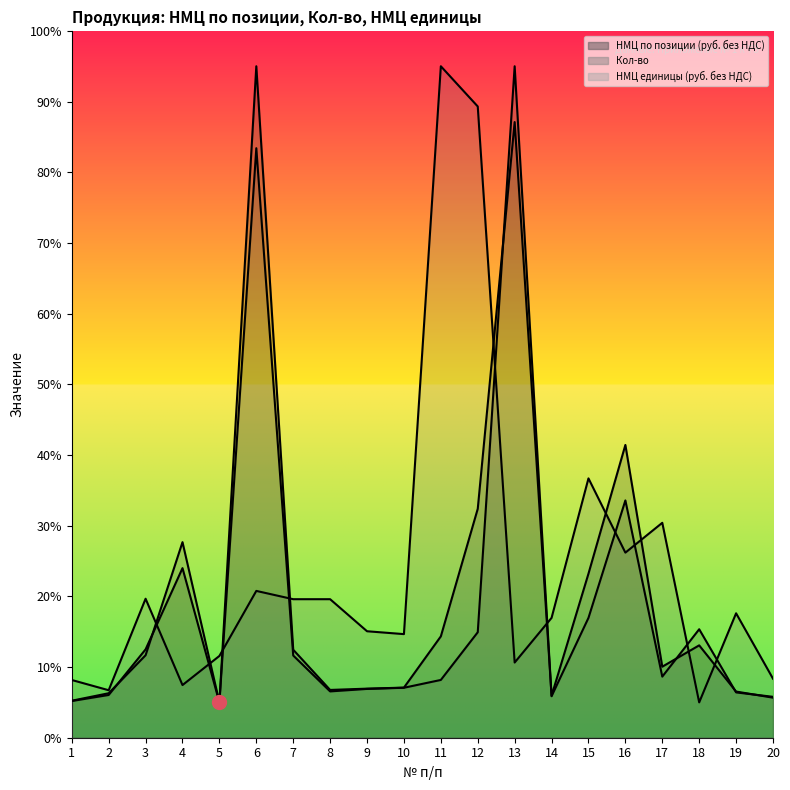

Which series has the largest range (max minus min)?

НМЦ по позиции (руб. без НДС)